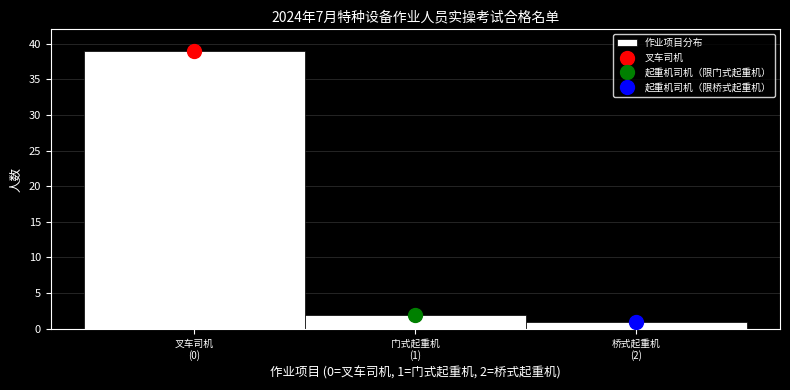

Reading left to right, list all the values displayed in this chart.

39	2	1